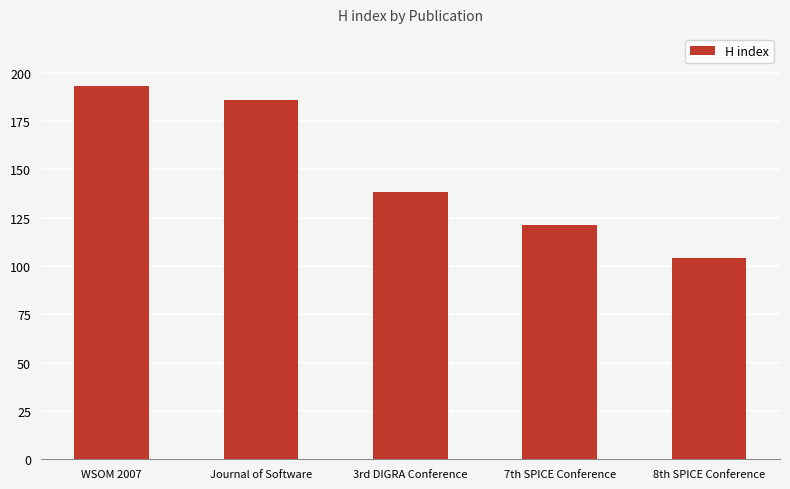

Are the bars horizontal?

No